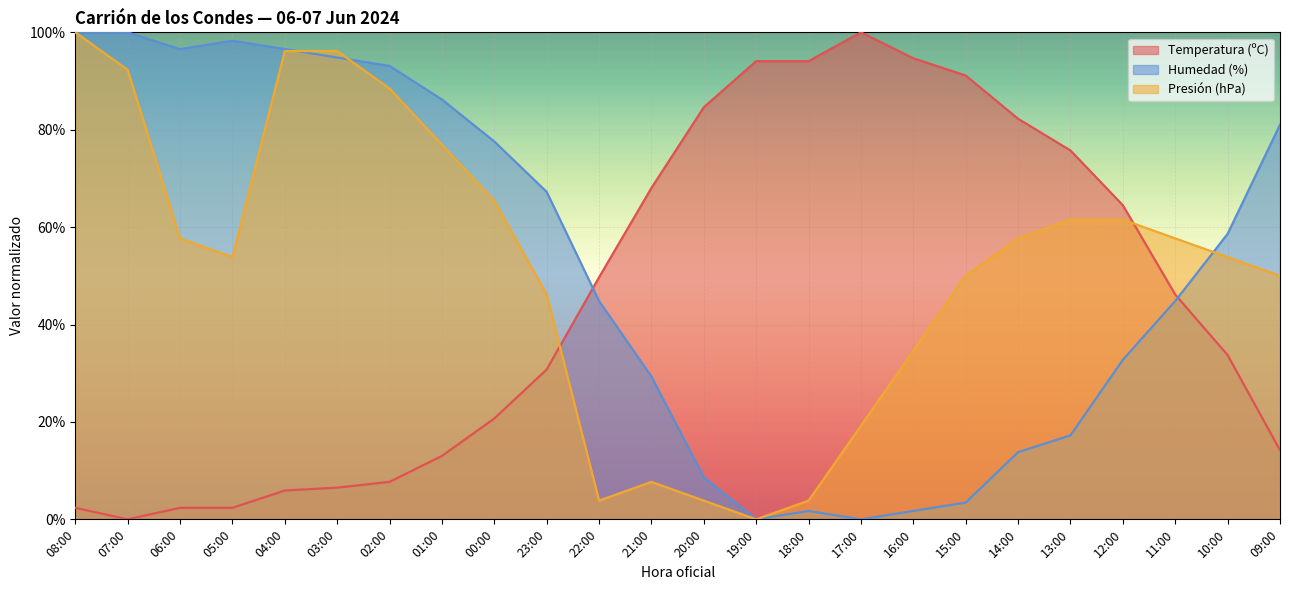

True or false: Presión (hPa) norm has a value of 46.2 at 23:00.

True